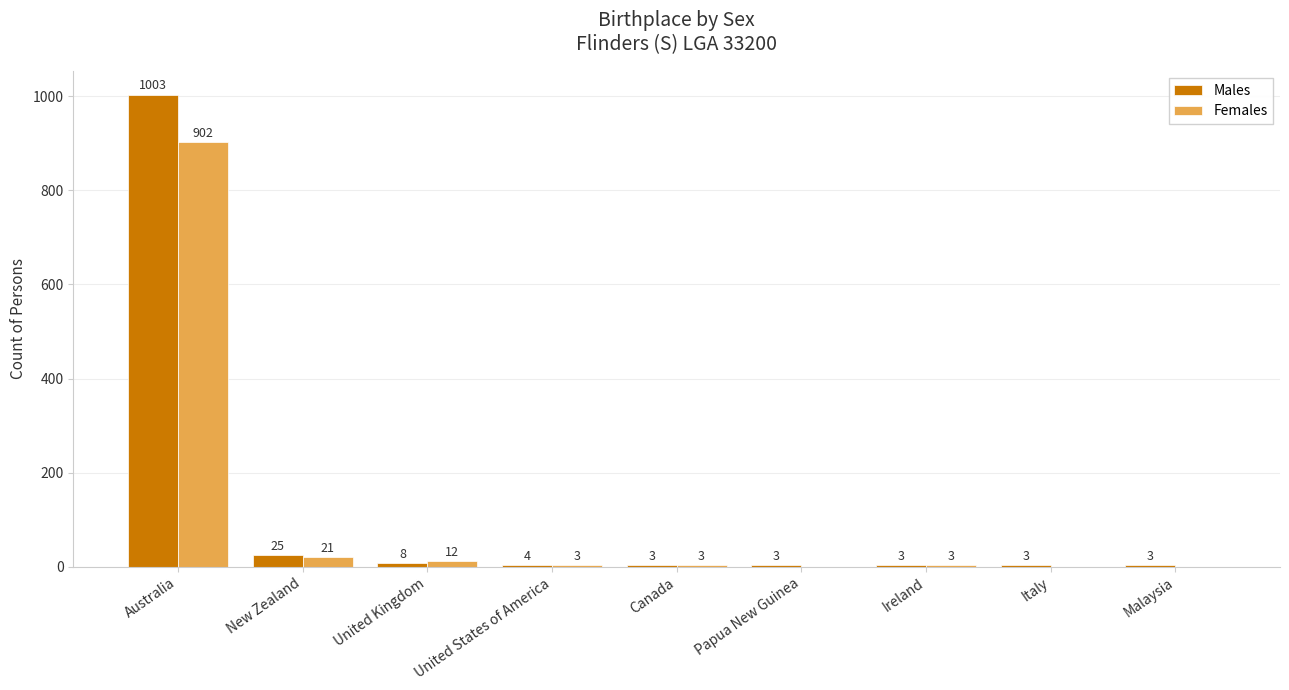

What is the sum of the Males values at United Kingdom and Malaysia?

11